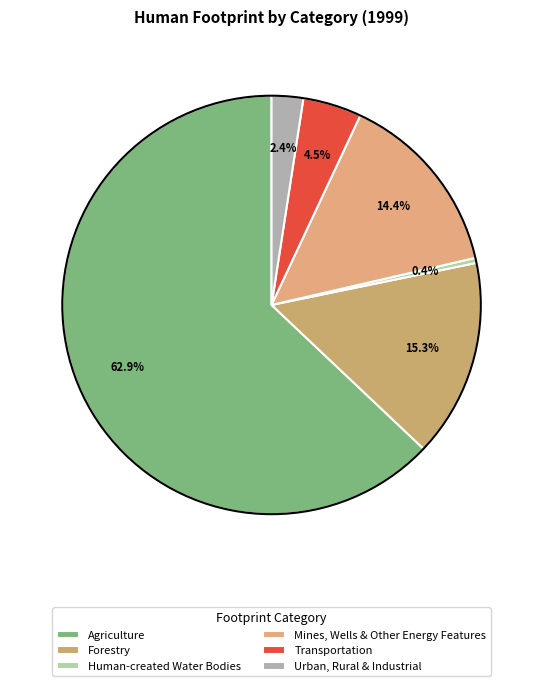

To the nearest percent, what portion does Agriculture represent?

63%